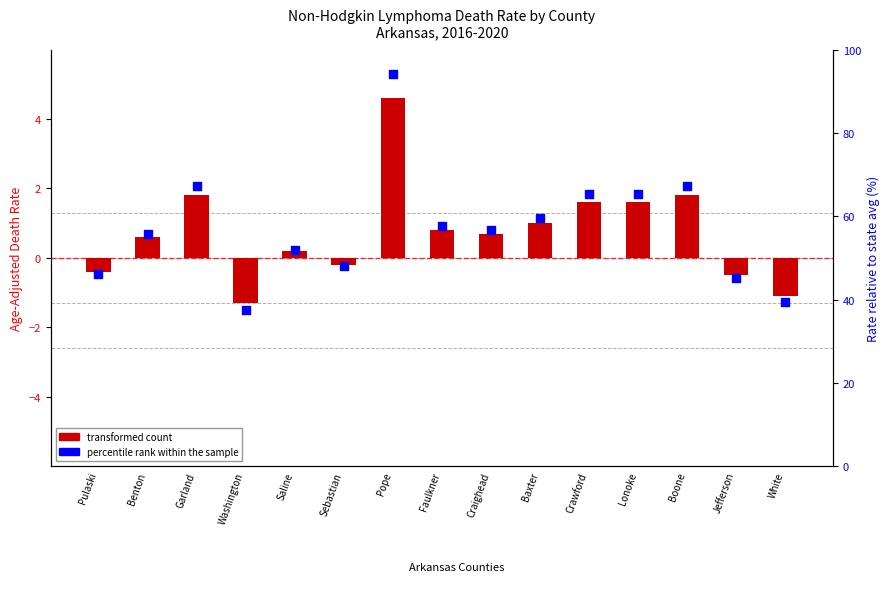

What are all the series names shown in the legend?

transformed count, percentile rank within the sample